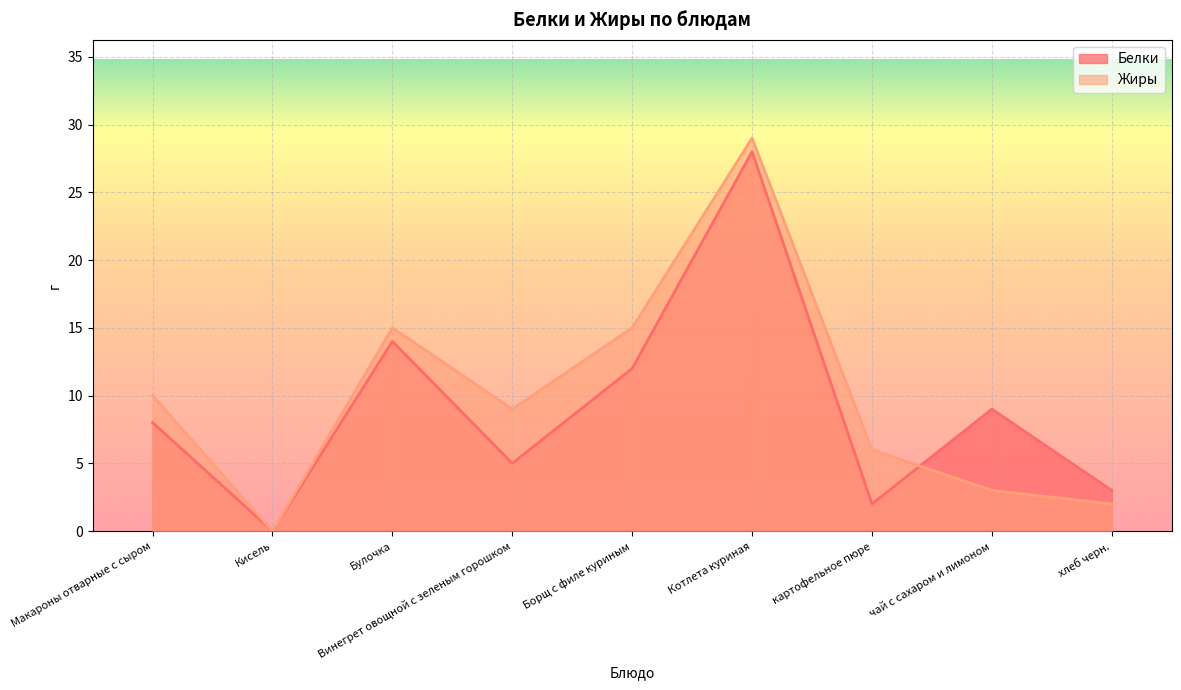

How many values in the Белки series exceed 8?

4